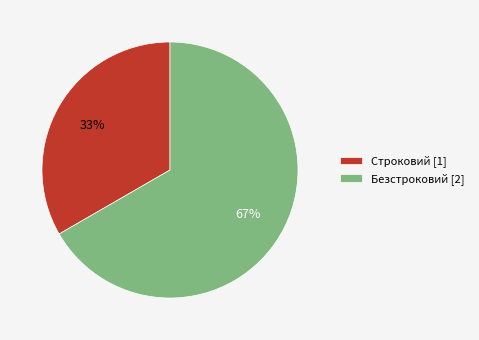

What percentage is the Безстроковий slice, to the nearest percent?

67%